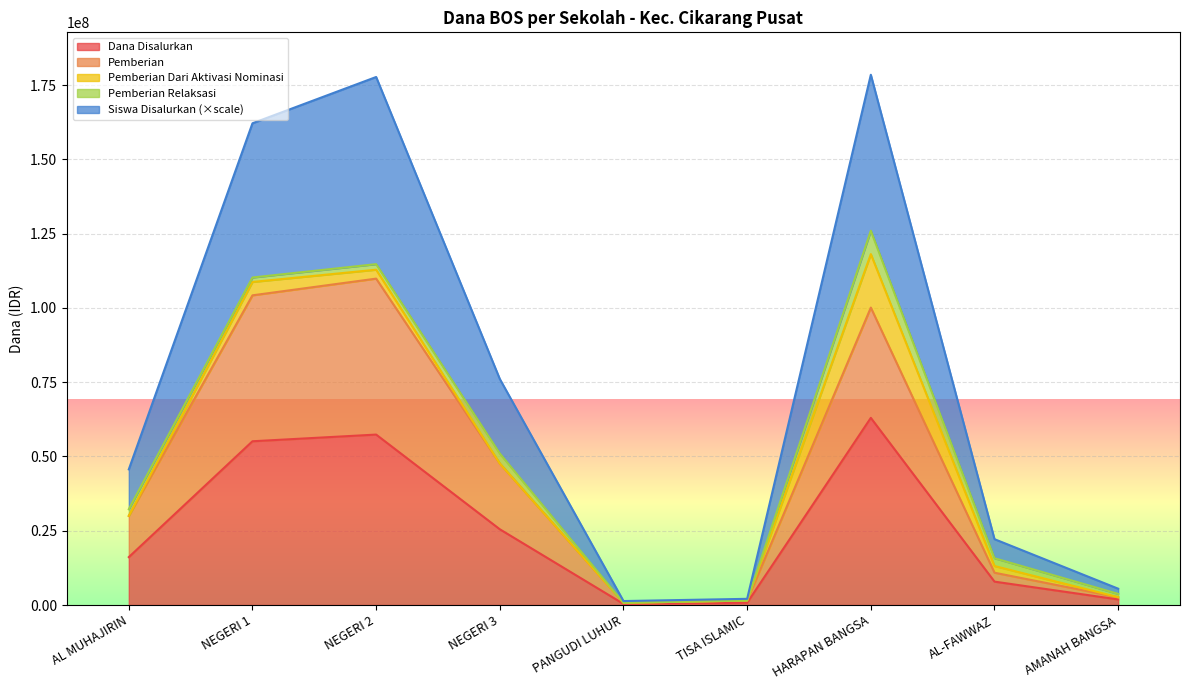

At which label does Dana Disalurkan reach its peak?

HARAPAN BANGSA